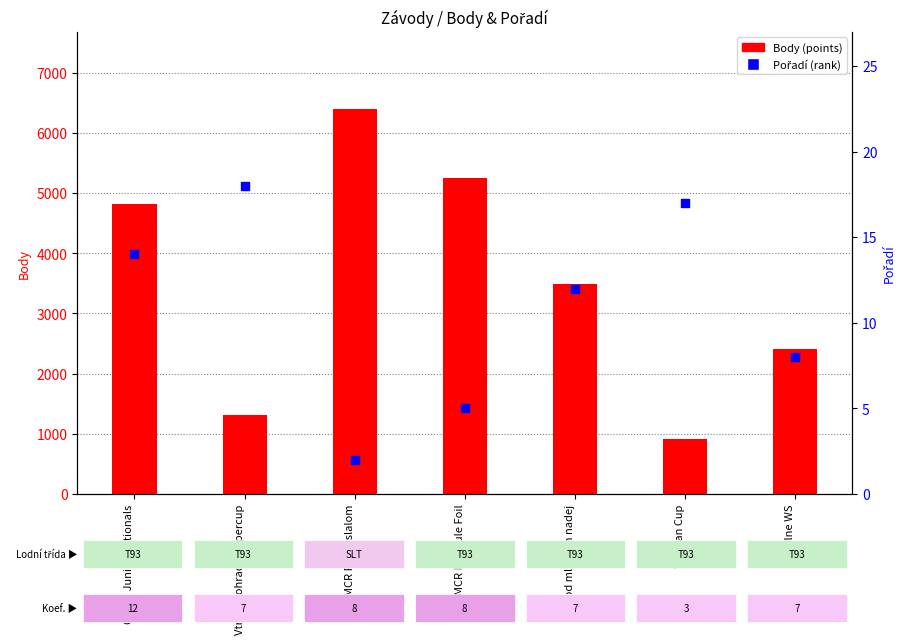

At how many categories does at least one series exceed 4964?

2